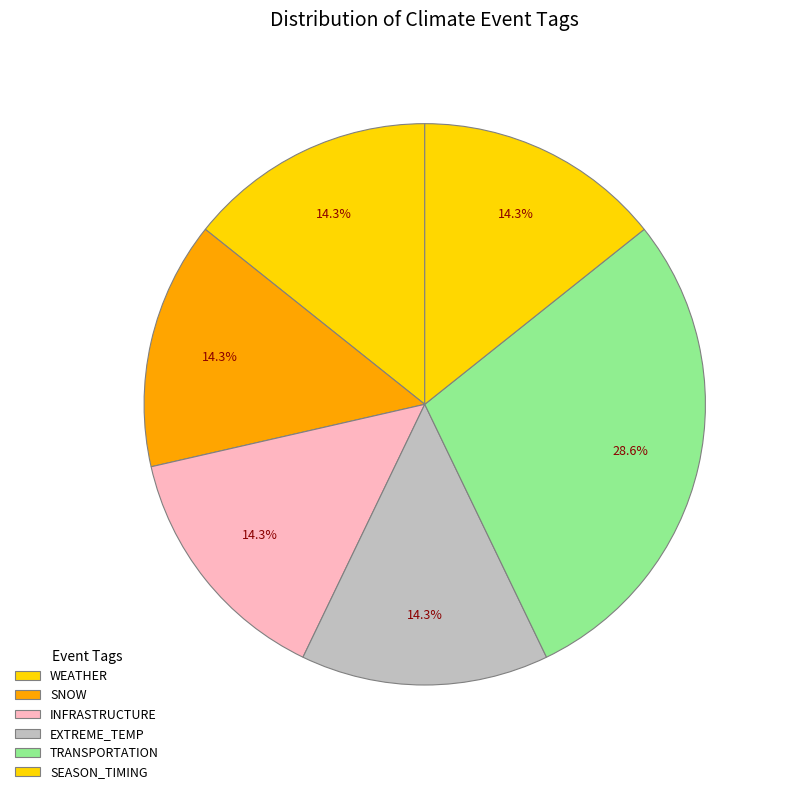

Is it true that SNOW is 10% of the pie?

False